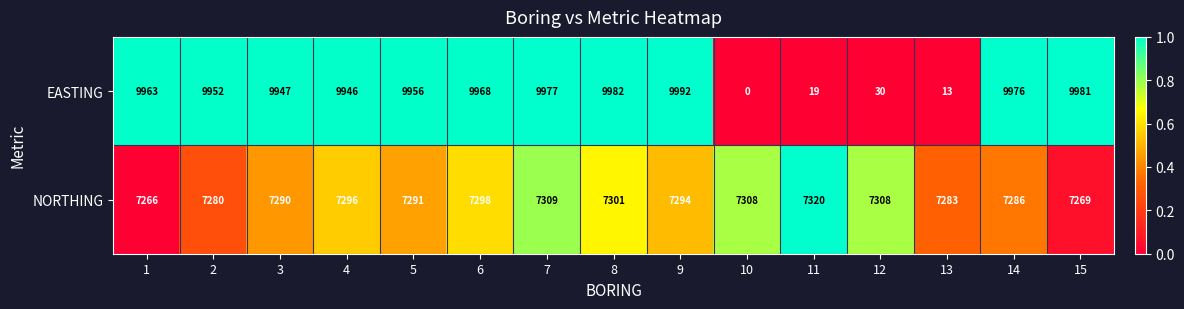

What is the sum of all EASTING values?

109702